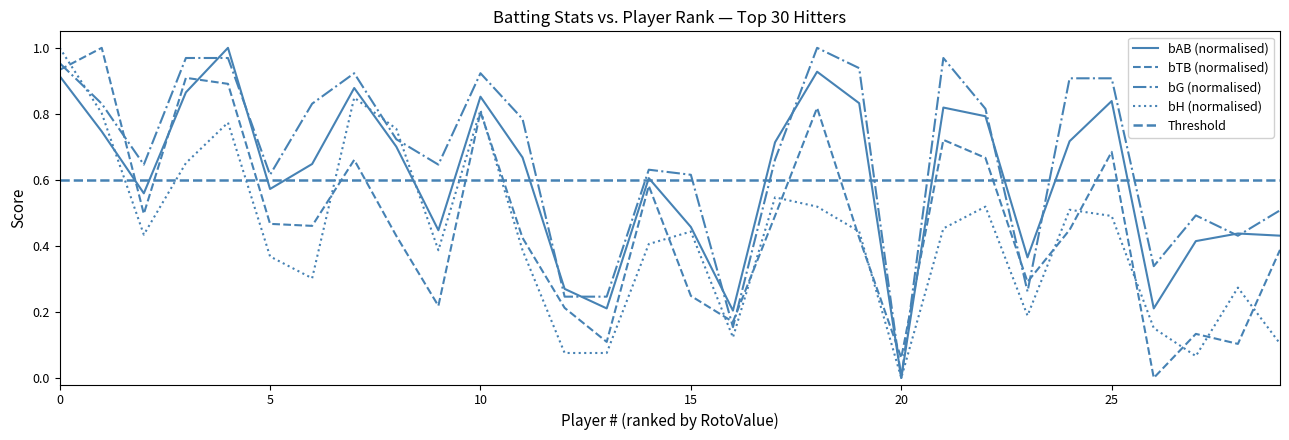

Reading left to right, list all the values displayed in this chart.

bAB: 0.9	0.7	0.6	0.9	1.0	0.6	0.6	0.9	0.7	0.4	0.9	0.7	0.3	0.2	0.6	0.5	0.2	0.7	0.9	0.8	0.0	0.8	0.8	0.4	0.7	0.8	0.2	0.4	0.4	0.4
bTB: 0.9	1.0	0.5	0.9	0.9	0.5	0.5	0.7	0.4	0.2	0.8	0.4	0.2	0.1	0.6	0.2	0.2	0.5	0.8	0.4	0.1	0.7	0.7	0.3	0.4	0.7	0.0	0.1	0.1	0.4
bG: 1.0	0.8	0.6	1.0	1.0	0.6	0.8	0.9	0.7	0.6	0.9	0.8	0.2	0.2	0.6	0.6	0.2	0.7	1.0	0.9	0.0	1.0	0.8	0.3	0.9	0.9	0.3	0.5	0.4	0.5
bH: 1.0	0.8	0.4	0.7	0.8	0.4	0.3	0.8	0.8	0.4	0.8	0.4	0.1	0.1	0.4	0.4	0.1	0.5	0.5	0.4	0.0	0.5	0.5	0.2	0.5	0.5	0.2	0.1	0.3	0.1